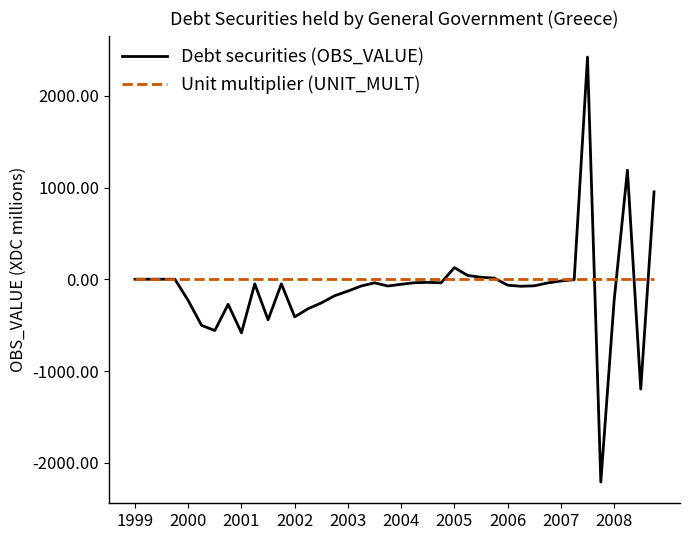

What is the average value of the Unit multiplier (UNIT_MULT) series?

6.0